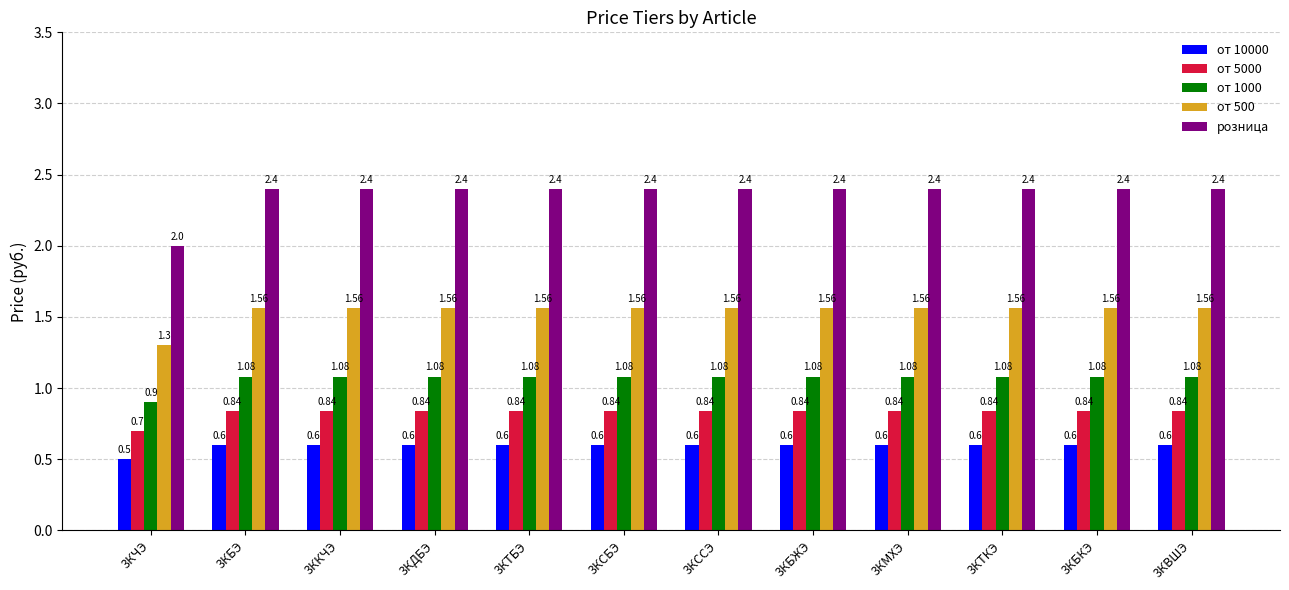

Are the bars grouped side by side (vs. stacked)?

Yes